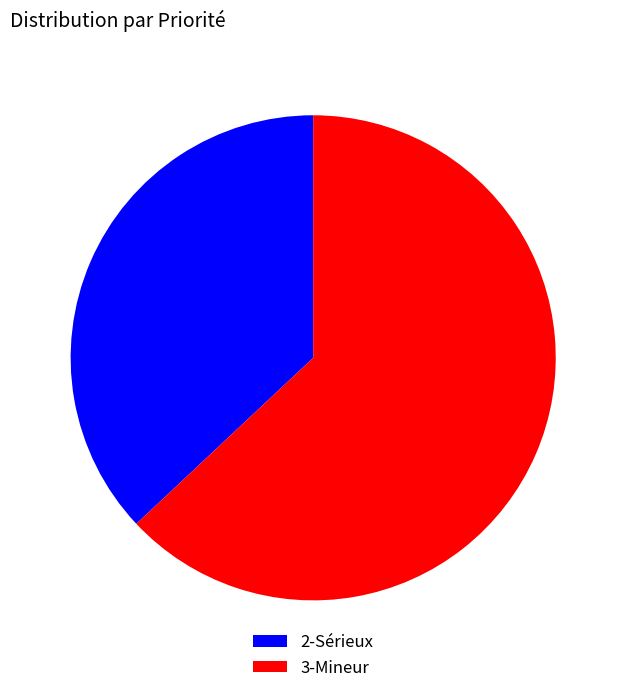

Is there any slice that represents more than half of the pie?

Yes